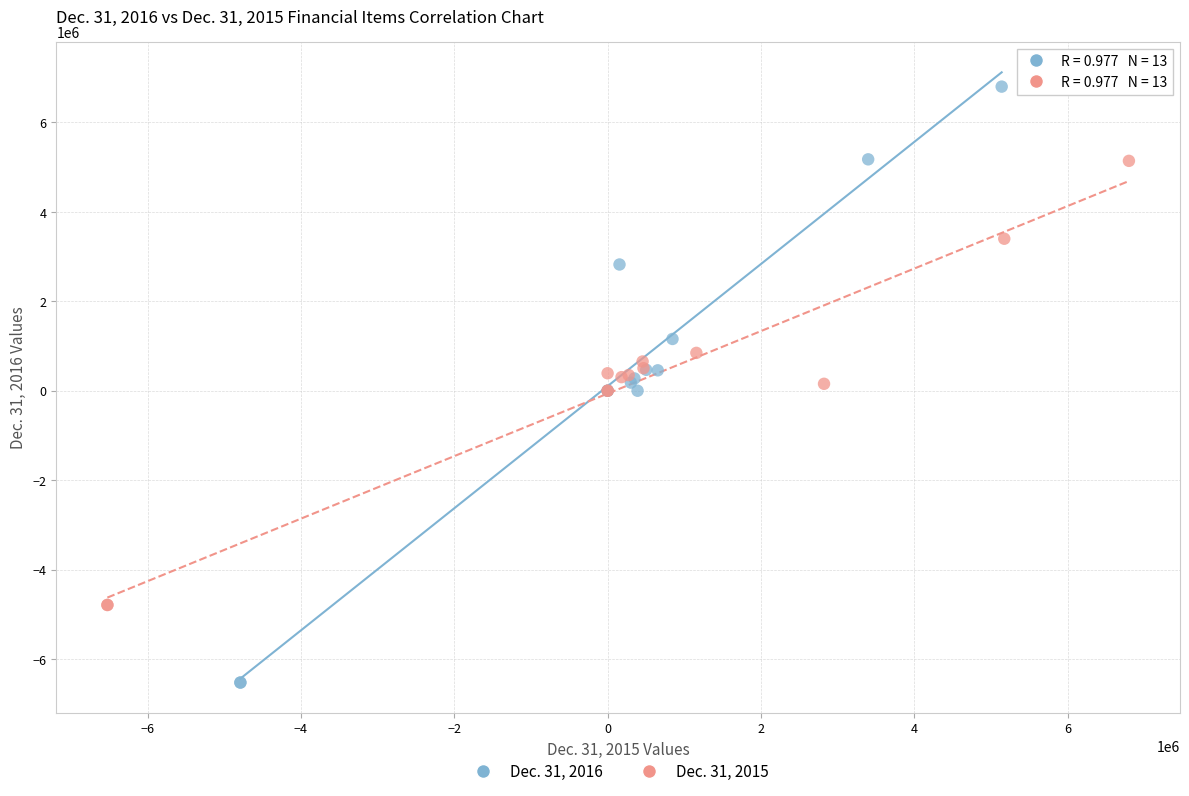

What are all the series names shown in the legend?

Dec. 31, 2016, Dec. 31, 2015